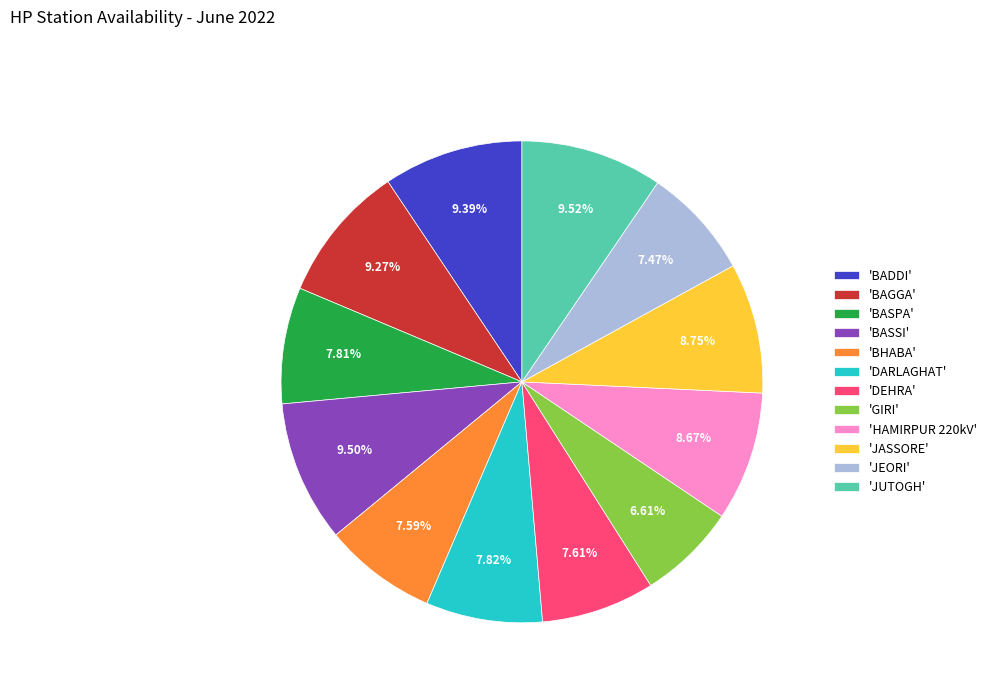

Which has a higher value, 'JASSORE' or 'BASSI'?

'BASSI'